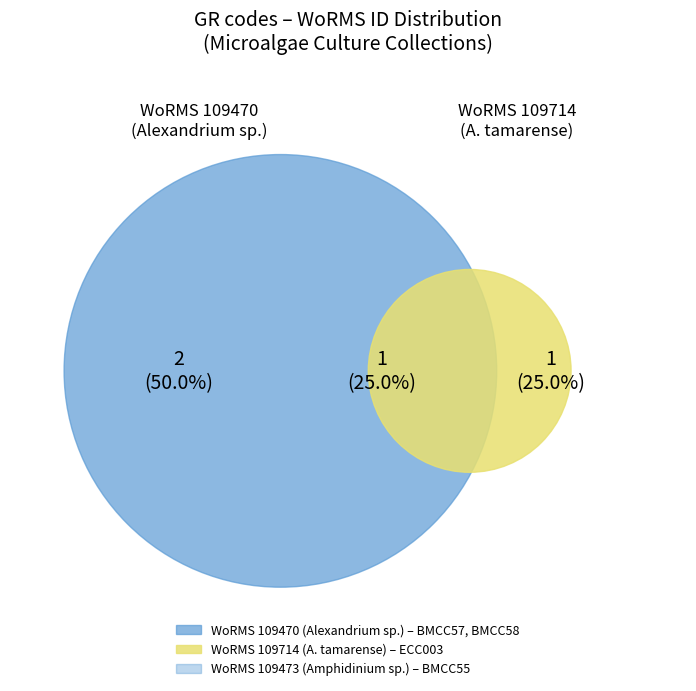

To the nearest percent, what portion does BMCC58 represent?

25%